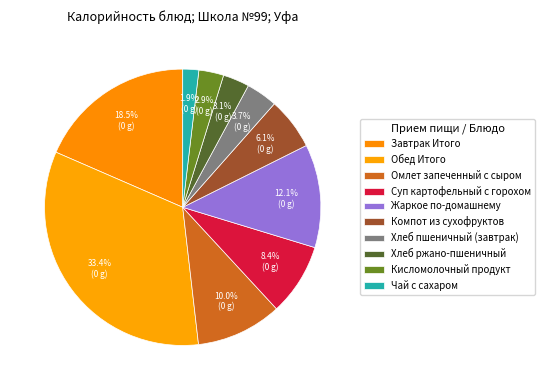

Is it true that Чай с сахаром is 2% of the pie?

True